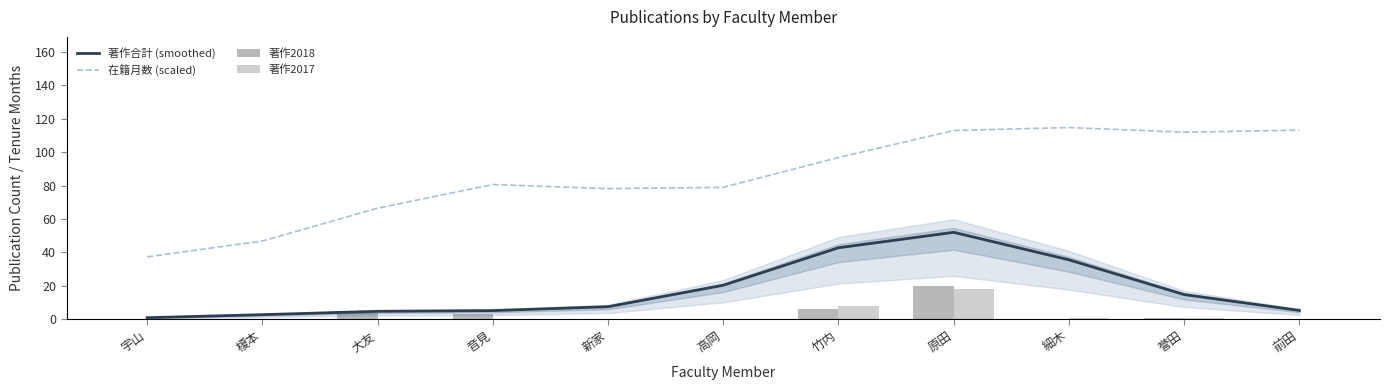

How many values in 著作2018 are above zero?

5